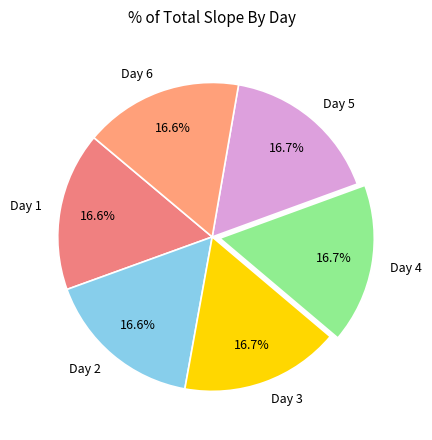

Combined, what portion of the pie is Day 4 and Day 3?

33.4%